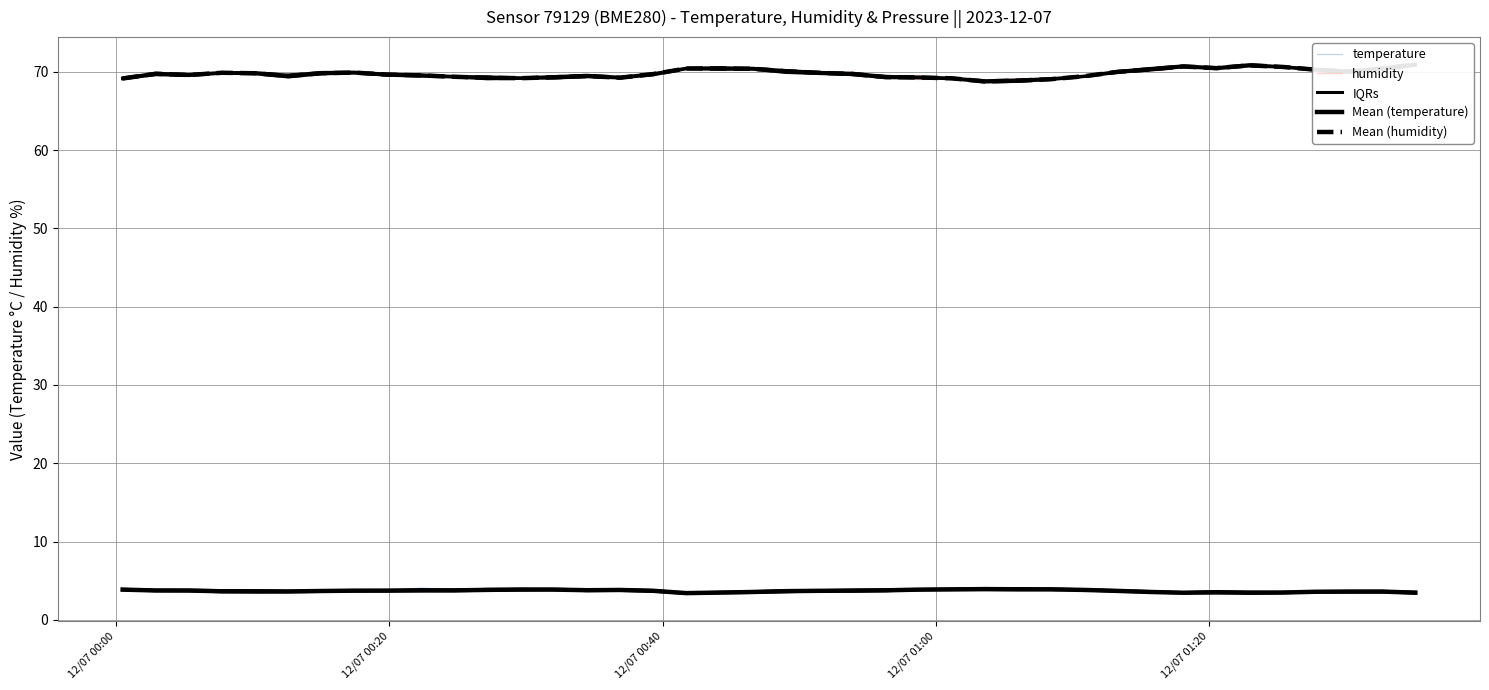

In IQRs, how many points are higher than both neighbors (excluding endpoints)?

7